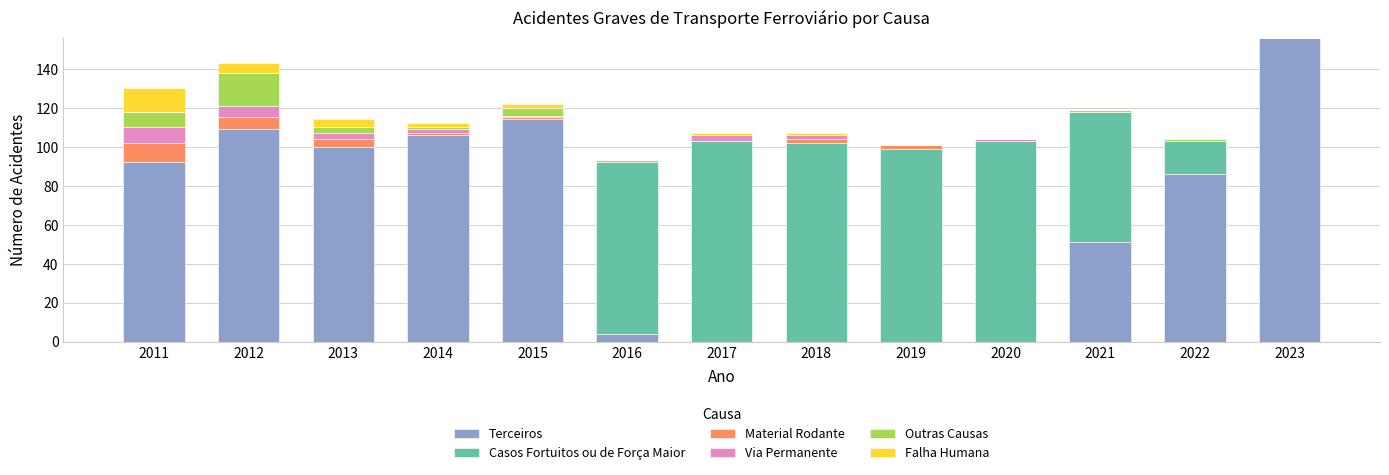

What is the maximum value for Terceiros?

156